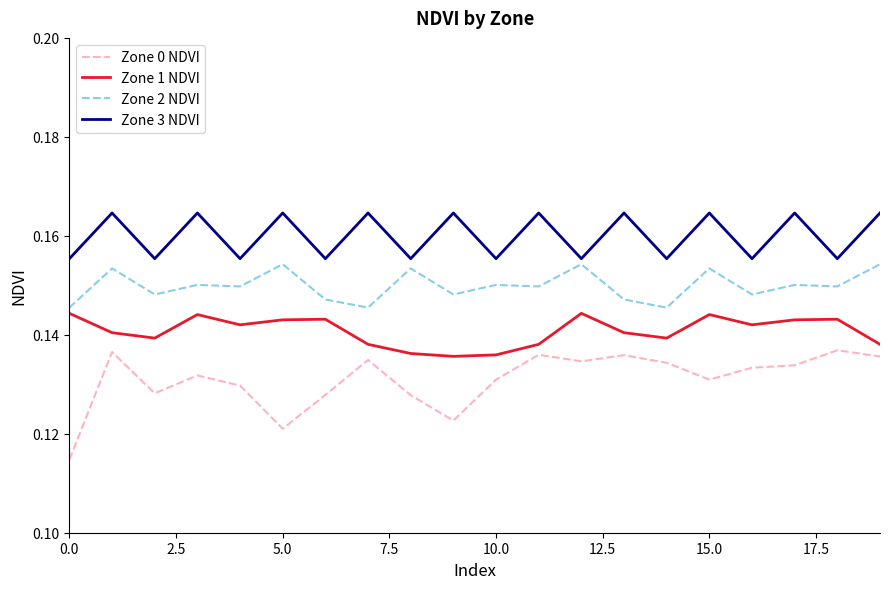

Which series has the largest total across all categories?

Zone 3 NDVI